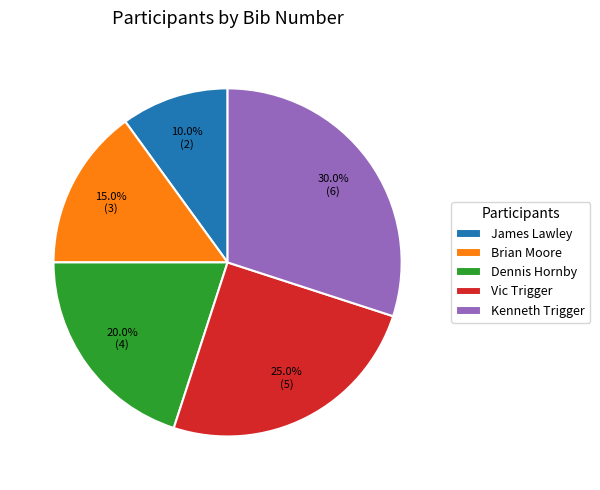

How many segments does this pie chart have?

5